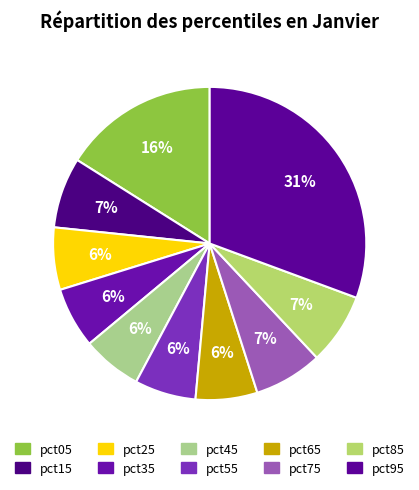

Count the number of slices in the pie.

10